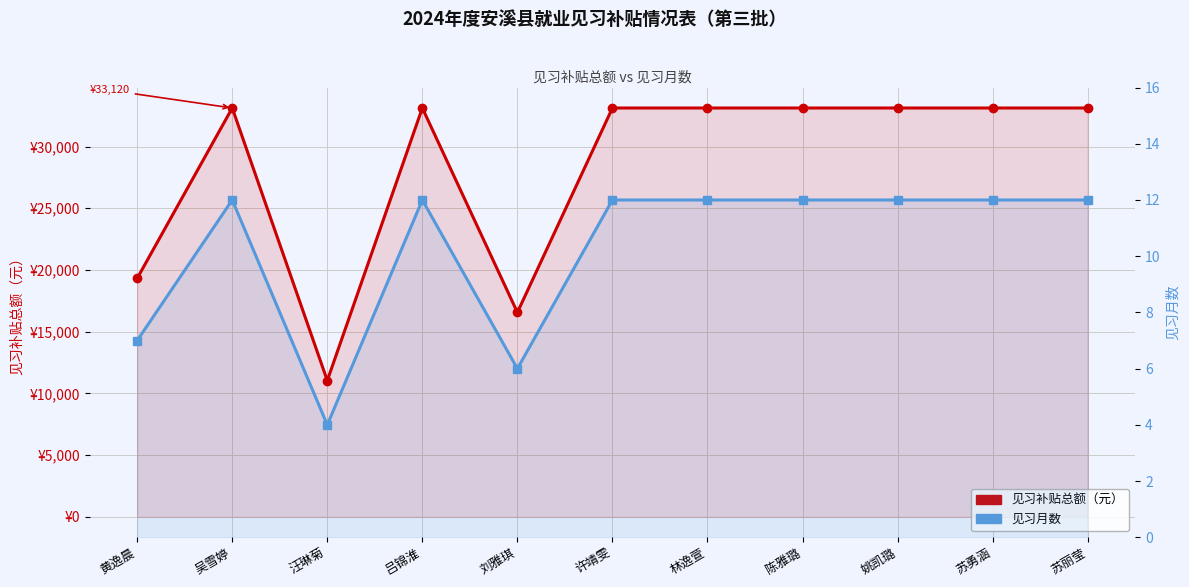

Which series changed the most between 吕锦淮 and 姚凯璐?

见习补贴总额（元）